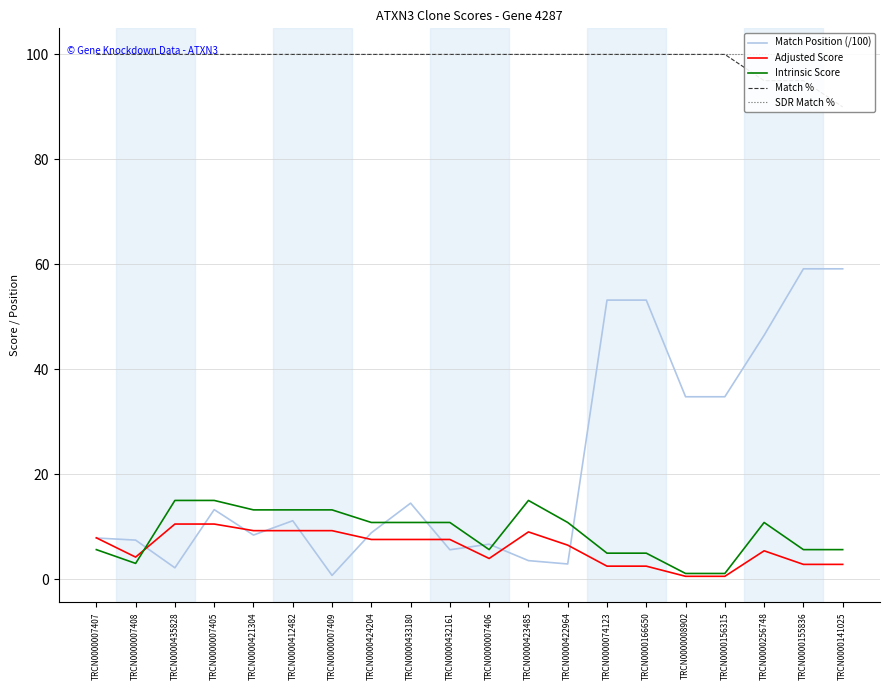

What is the total value across all series at TRCN0000008902?

236.4